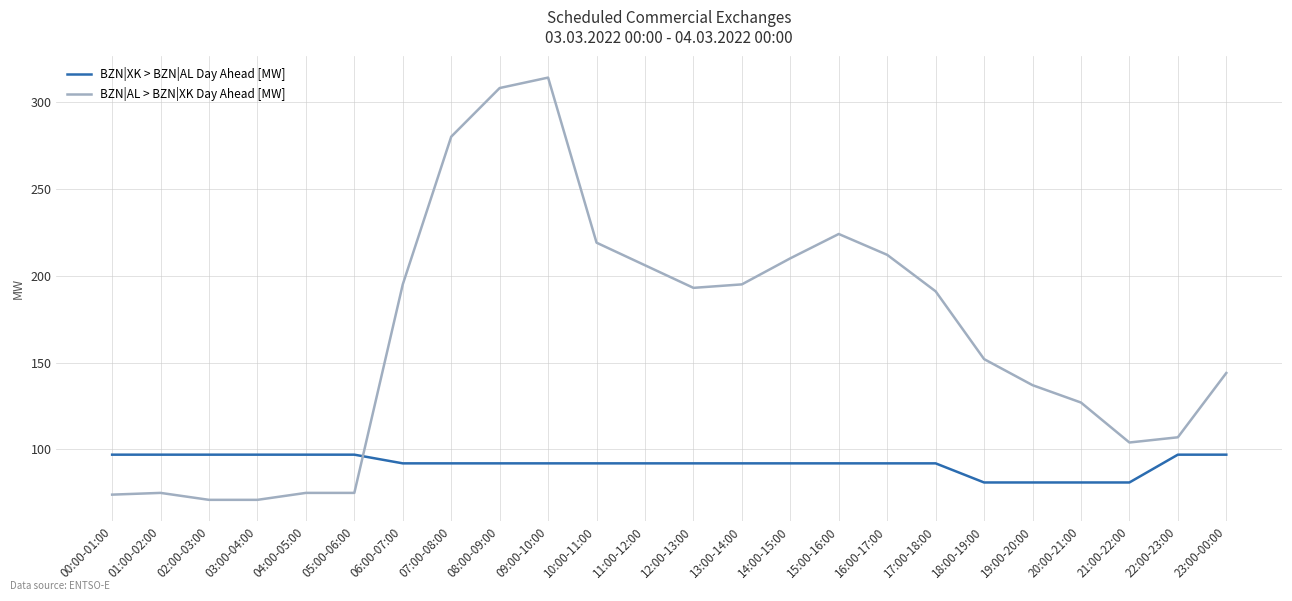

What are all the series names shown in the legend?

BZN|XK > BZN|AL Day Ahead [MW], BZN|AL > BZN|XK Day Ahead [MW]